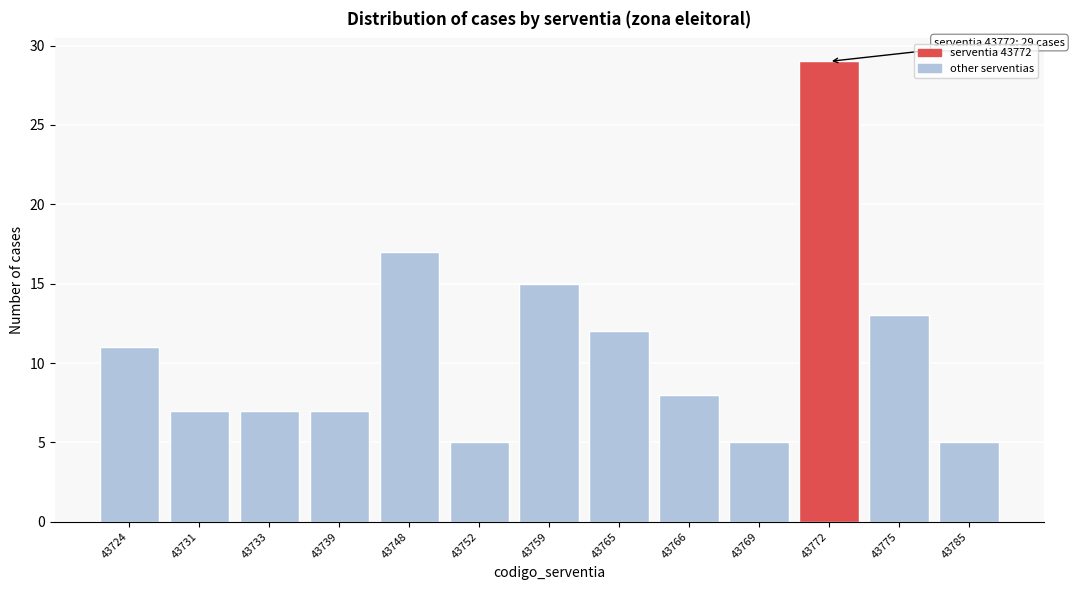

Reading left to right, extract all data points from this chart.

43724=11	43731=7	43733=7	43739=7	43748=17	43752=5	43759=15	43765=12	43766=8	43769=5	43772=29	43775=13	43785=5